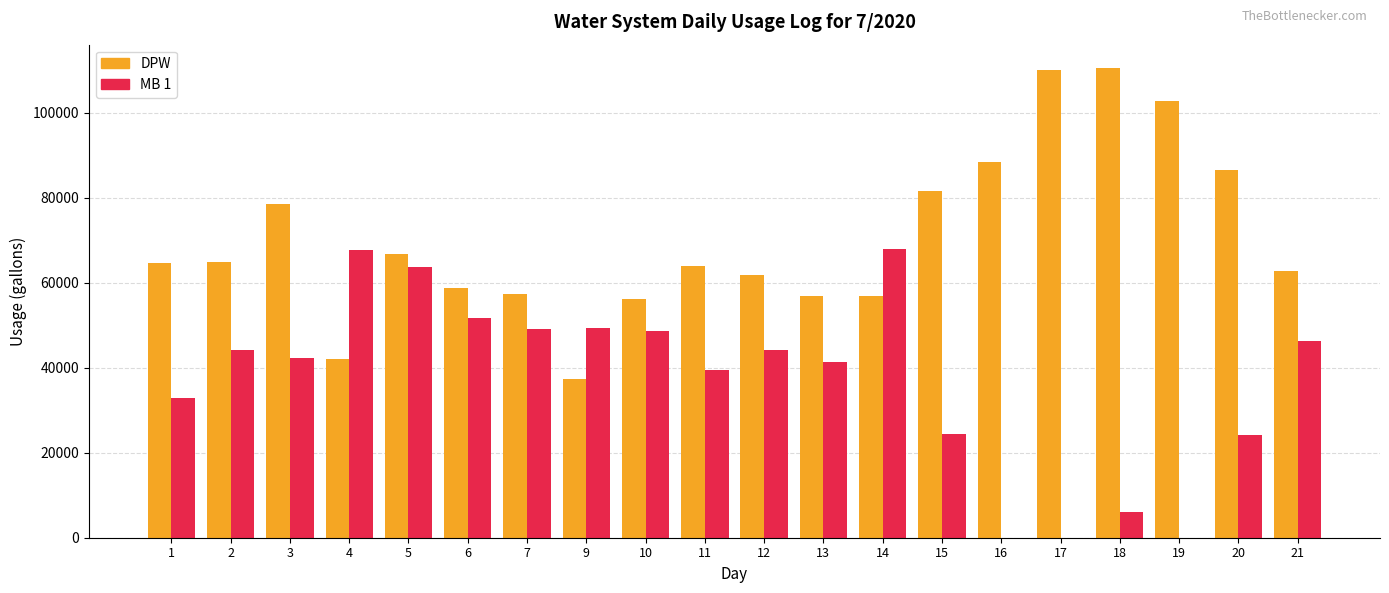

What is the average value of the MB 1 series?

37168